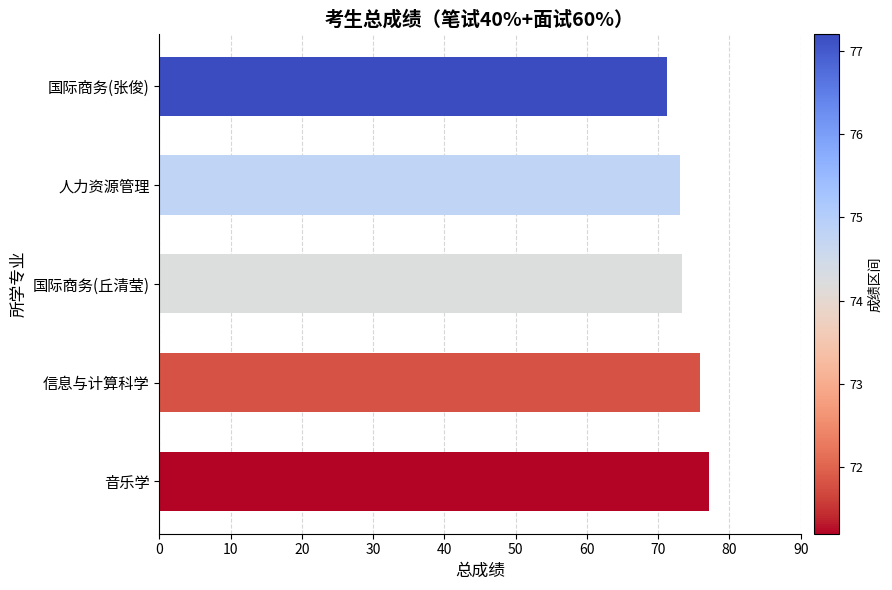

What is the difference between the maximum and minimum values?

6.0